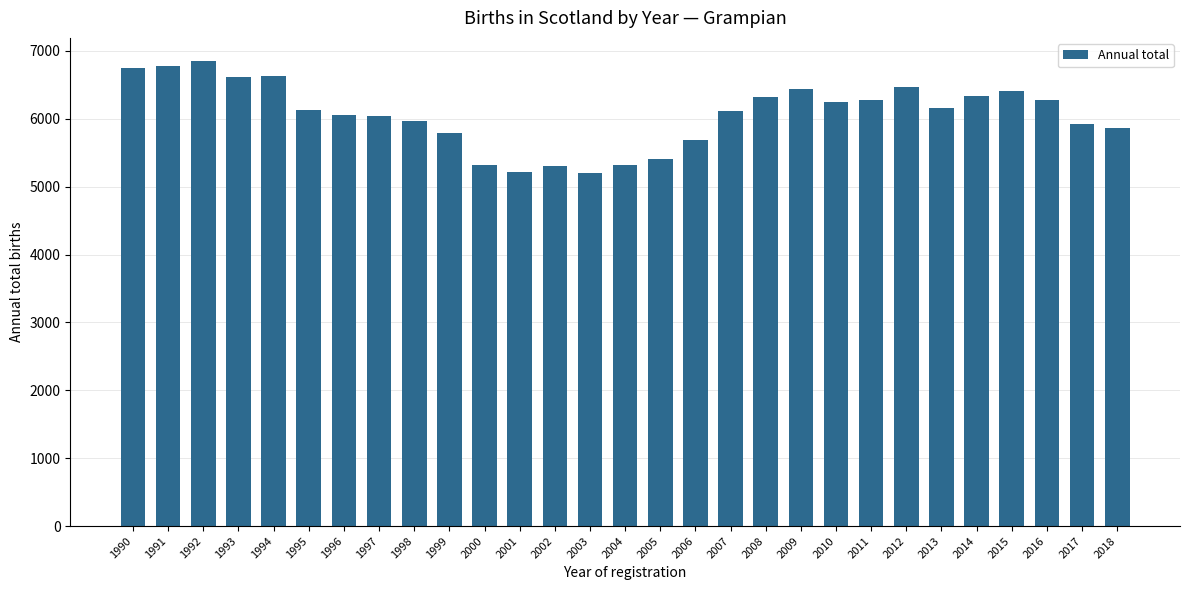

How many series are shown in this chart?

1